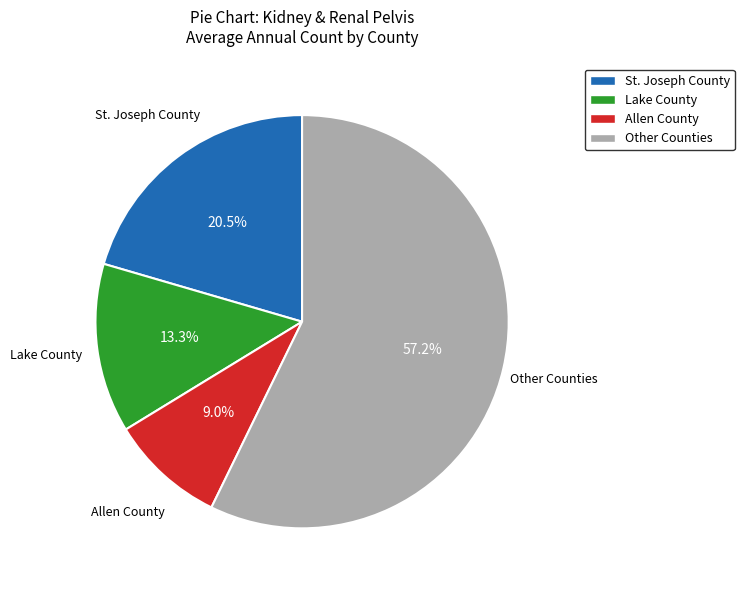

To the nearest percent, what is the difference between the largest and smallest slice percentages?

48%